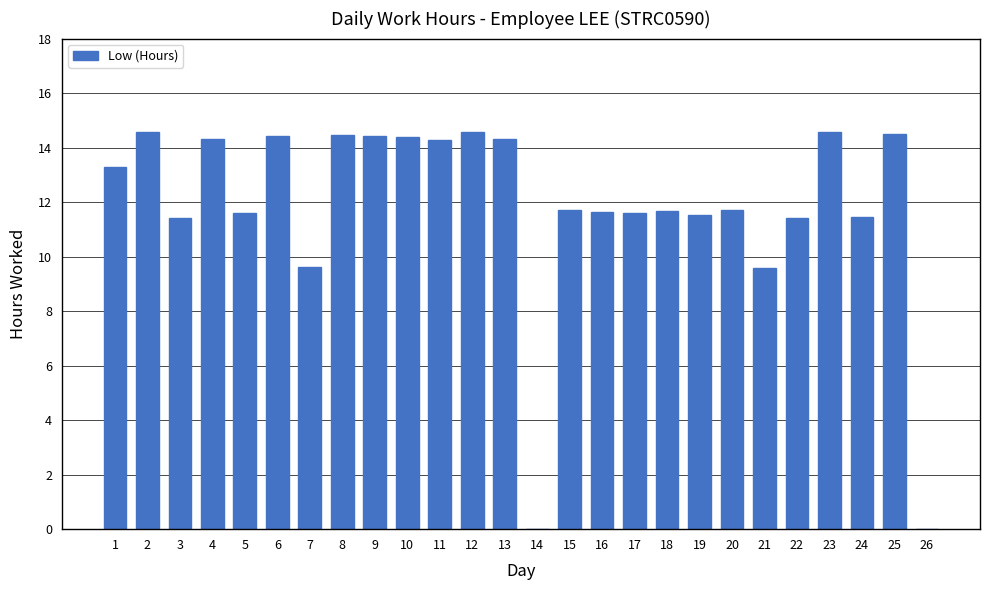

True or false: the data shows 11.7 at 15.

True